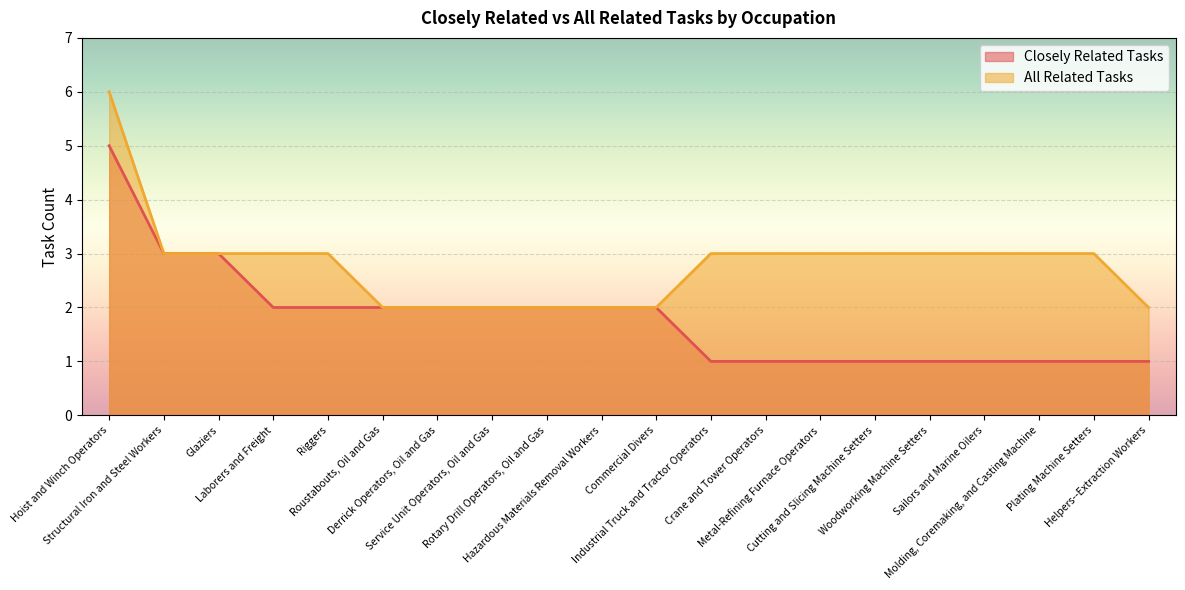

What is the maximum value for Closely Related Tasks?

5